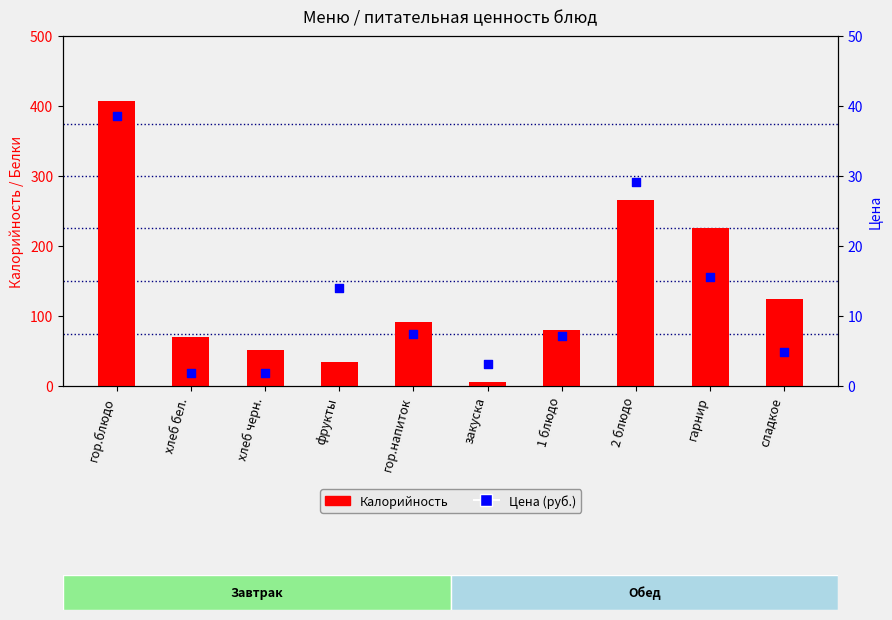

Is the value of Калорийность at гарнир greater than the value of Цена at хлеб черн.?

Yes